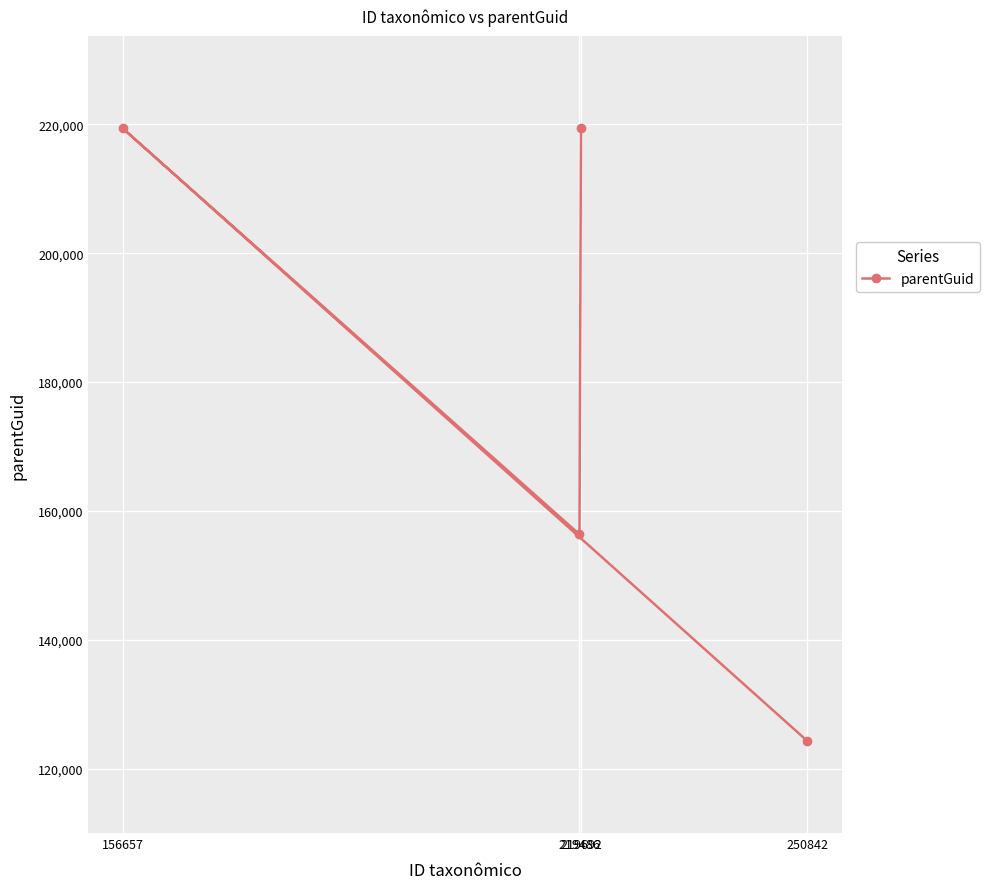

Reading left to right, transcribe all the data shown in this chart.

219371	156358	219371	124281